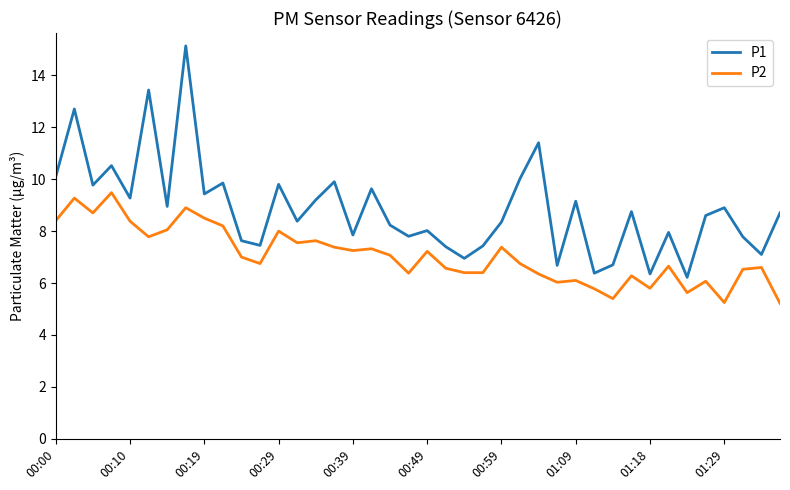

What is the highest value of the P2 series?

9.5